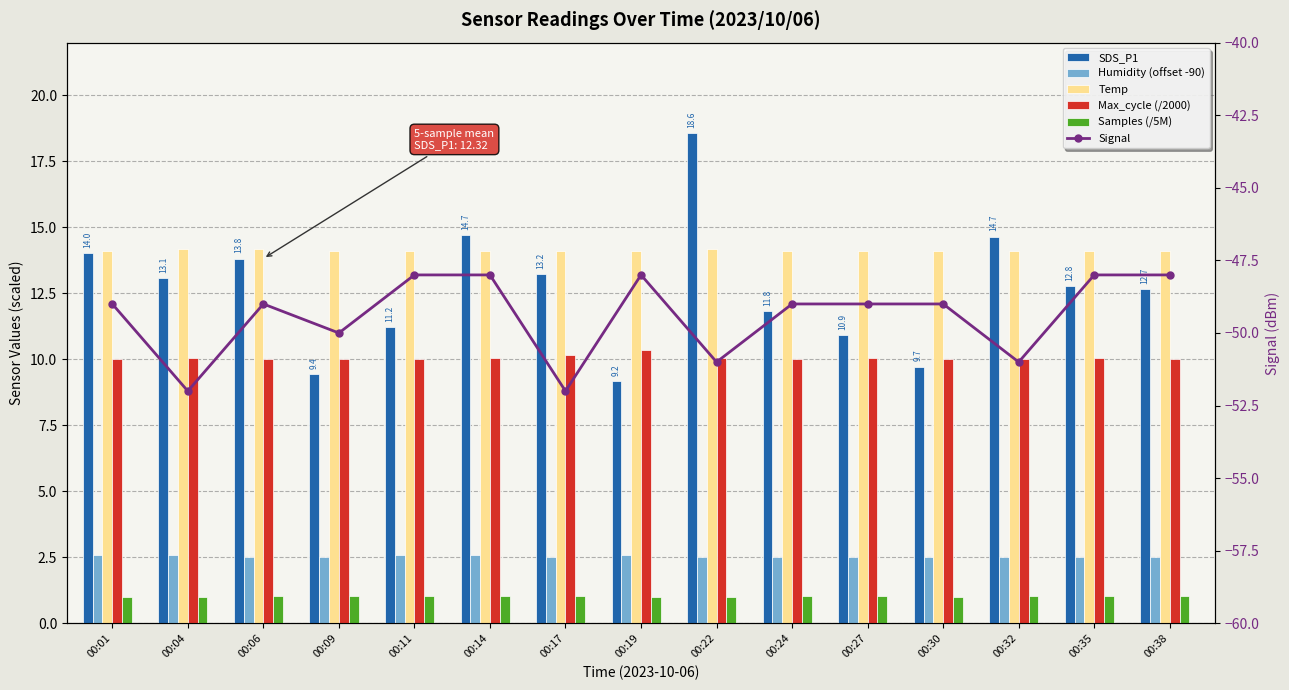

What are all the series names shown in the legend?

SDS_P1, Humidity (offset -90), Temp, Max_cycle (/2000), Samples (/5M), Signal